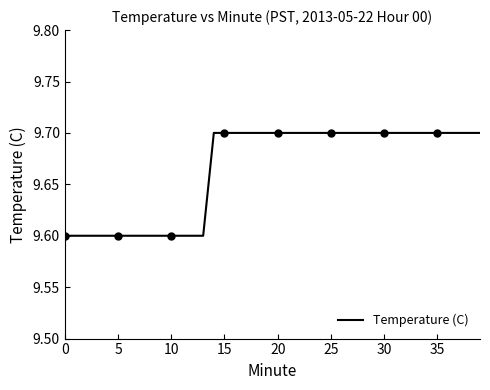

What value does the data have at 35?

9.7